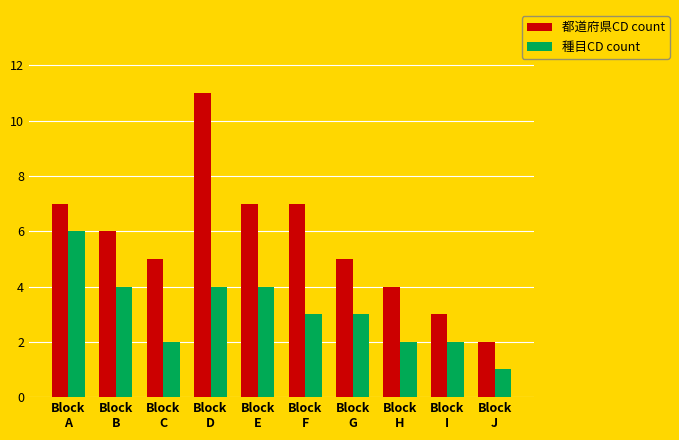

What is the difference between the second highest and minimum values in the 種目CD count series?

3